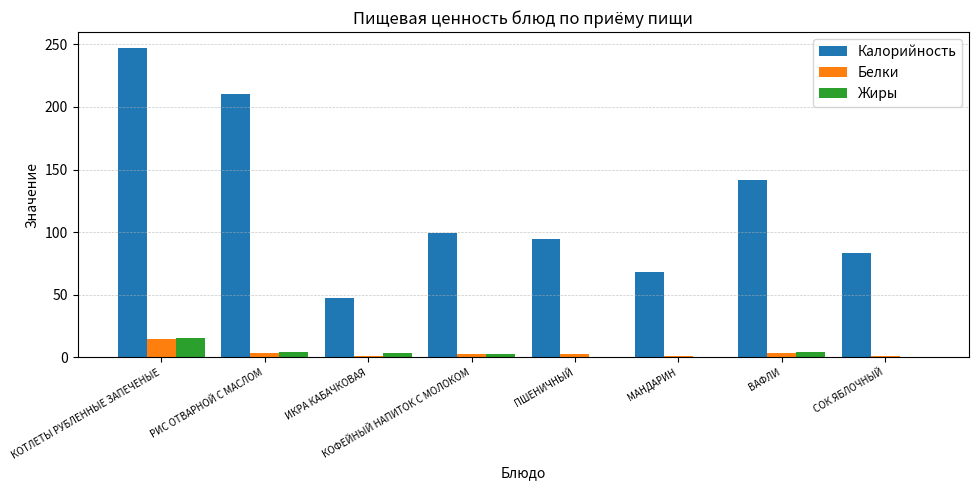

The value of Калорийность at КОФЕЙНЫЙ НАПИТОК С МОЛОКОМ is 99.2. True or false?

True